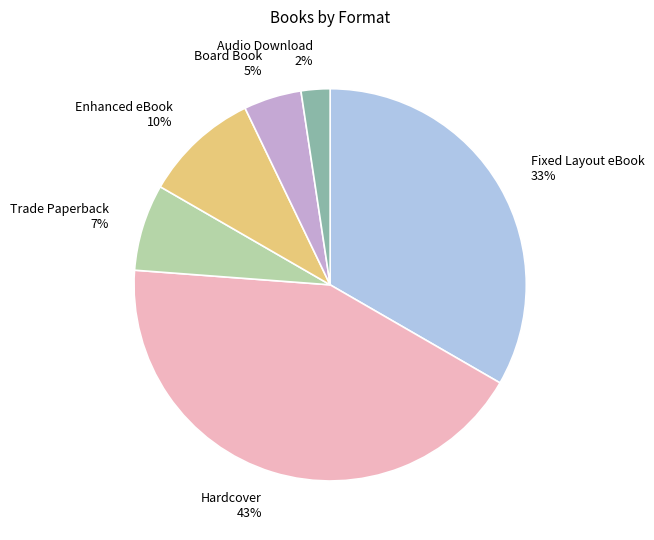

Which category has the smallest portion of the pie?

Audio Download